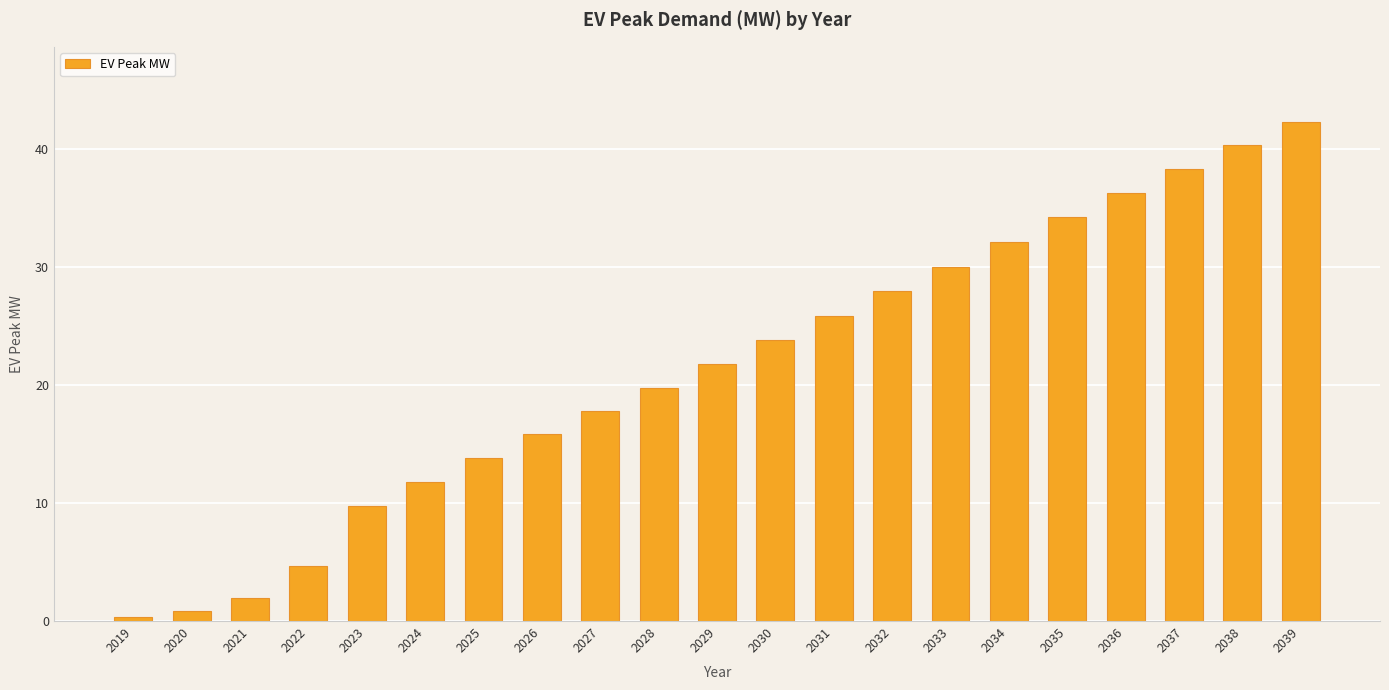

What is the sum of all values?

449.5